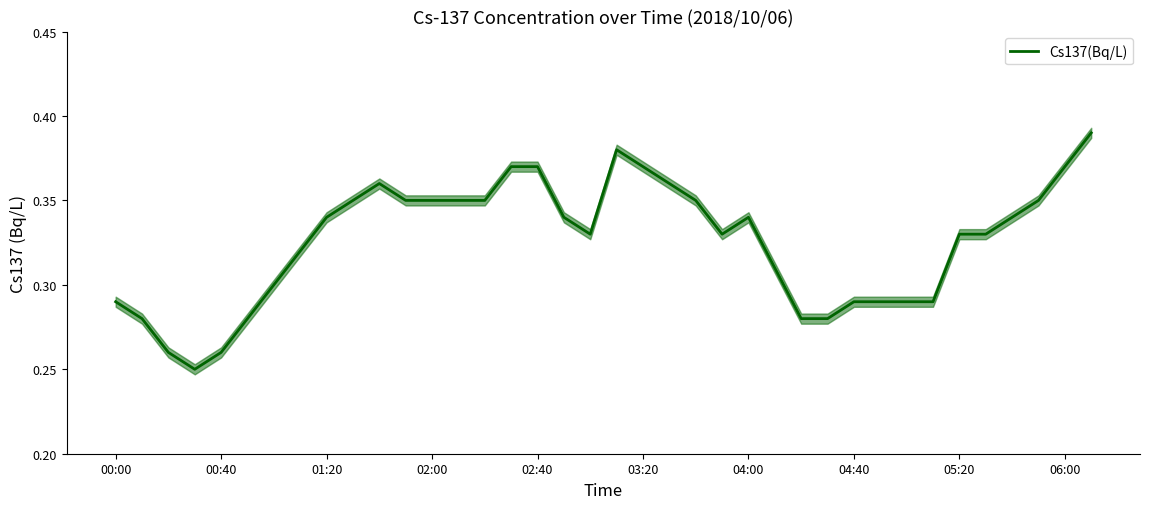

Reading right to left, list all the values displayed in this chart.

0.4	0.4	0.3	0.3	0.3	0.3	0.3	0.3	0.3	0.3	0.3	0.3	0.3	0.3	0.3	0.3	0.4	0.4	0.4	0.3	0.3	0.4	0.4	0.3	0.3	0.3	0.3	0.4	0.3	0.3	0.3	0.3	0.3	0.3	0.2	0.3	0.3	0.3